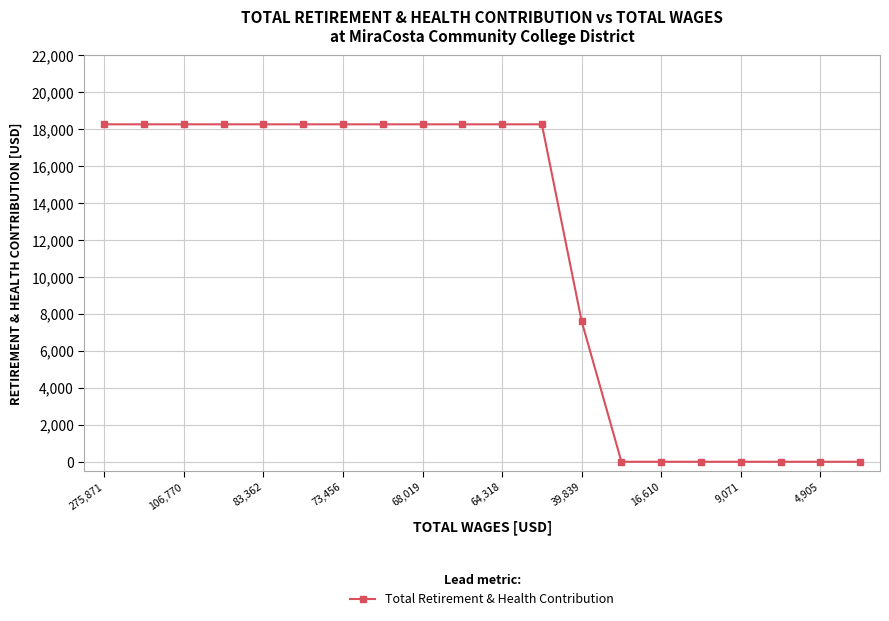

What is the maximum value shown in the chart?

18255